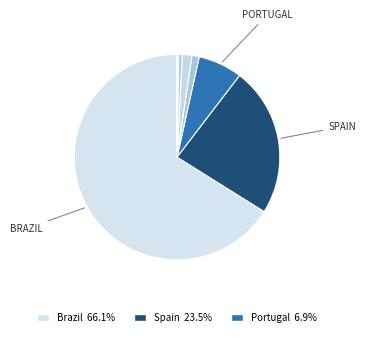

Count the number of slices in the pie.

8